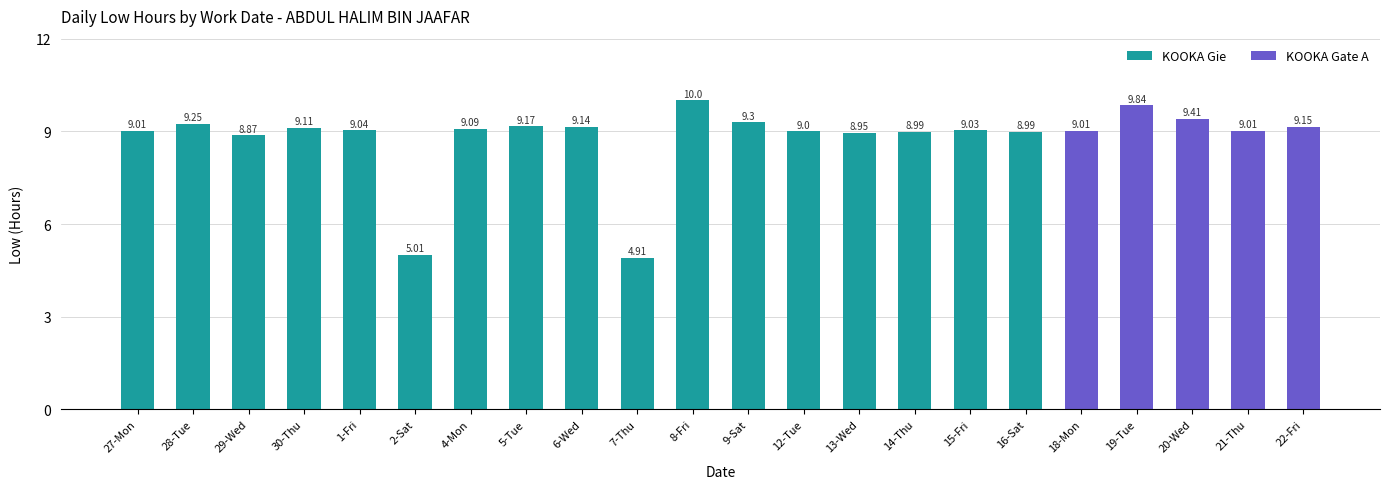

Approximately how many times larger is the value at 21-Thu compared to 2-Sat?

1.8